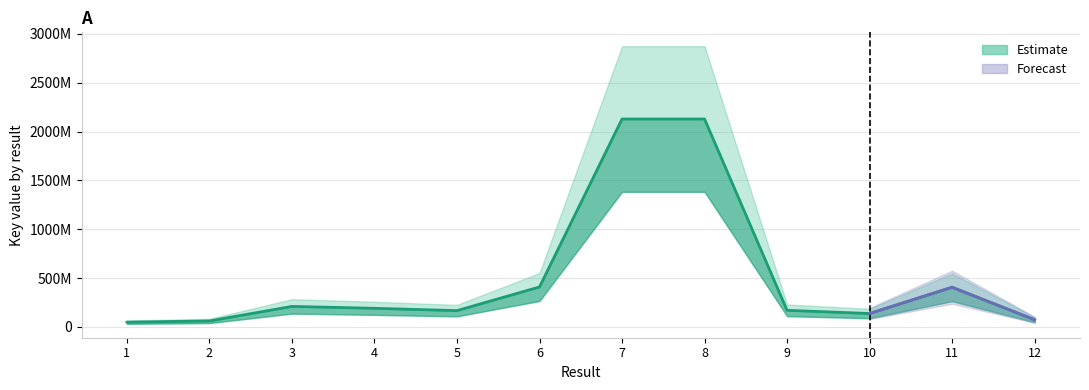

List the labels in order of value, smallest first.

1, 2, 12, 10, 5, 9, 4, 3, 11, 6, 8, 7